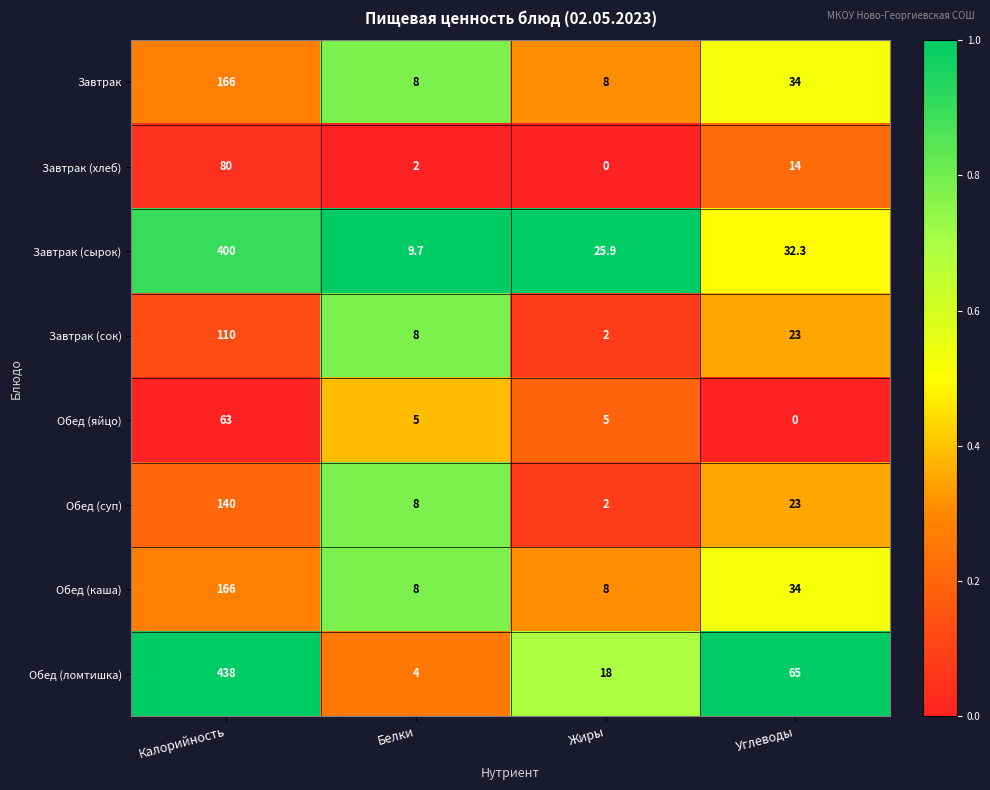

List the labels in order of Завтрак (хлеб) value, smallest first.

Жиры, Белки, Углеводы, Калорийность